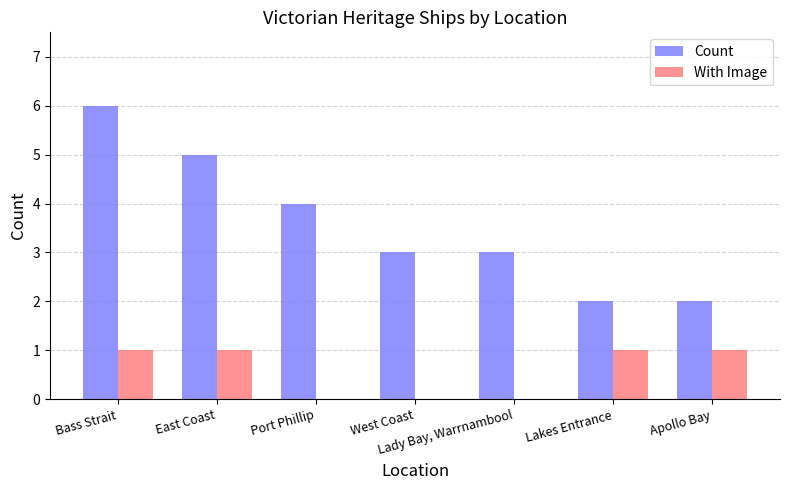

Between Port Phillip and West Coast, which series saw the biggest shift?

Count